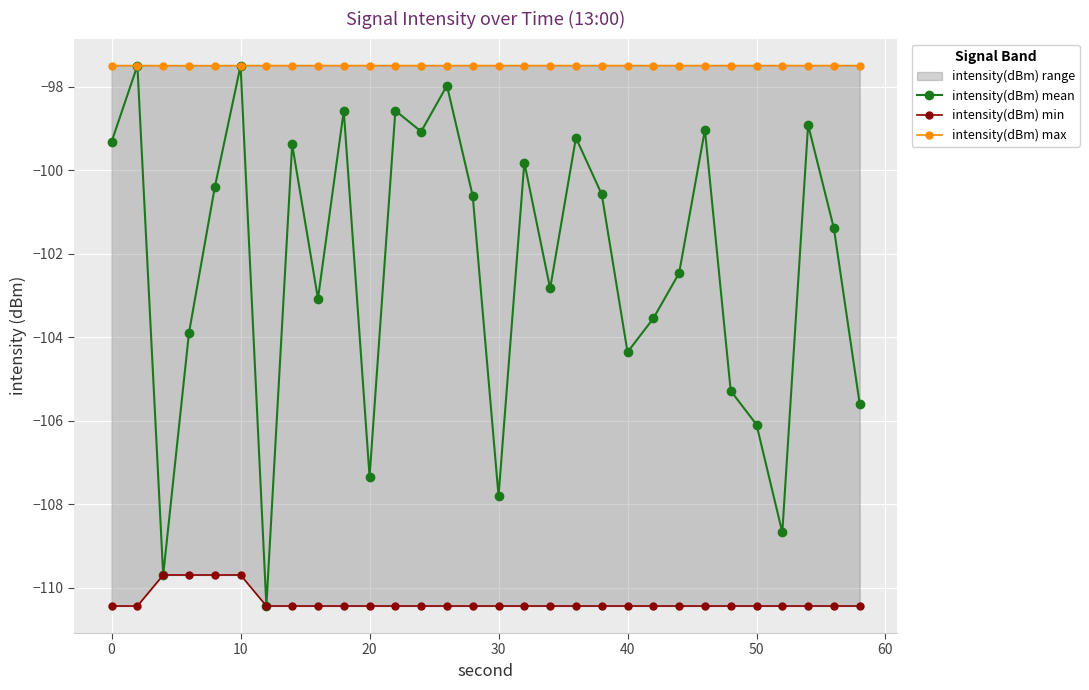

Is this an area chart (filled region under the line)?

No